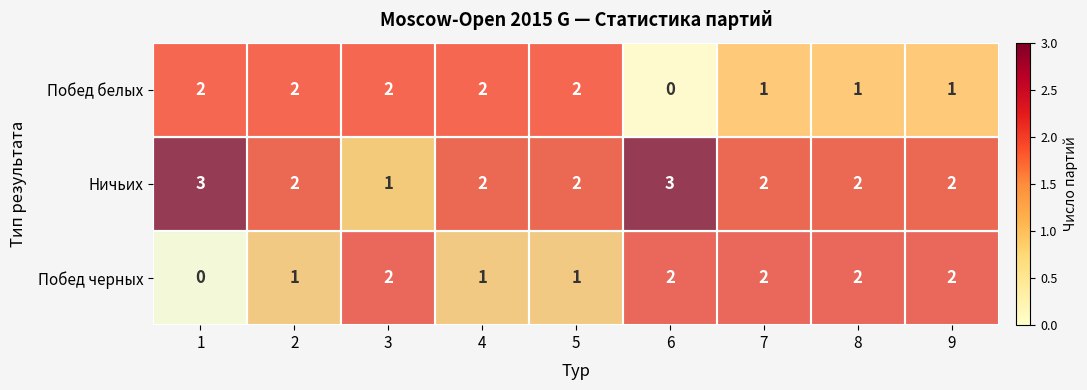

What is the sum of all Побед белых values?

13